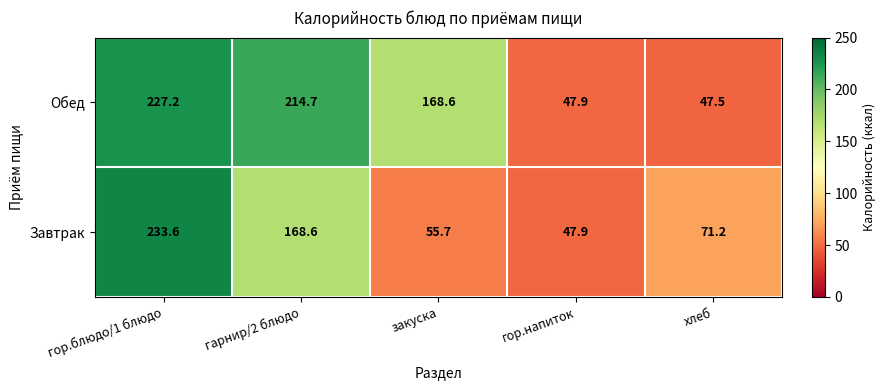

What is the difference between the maximum and second lowest values in the Обед series?

179.3